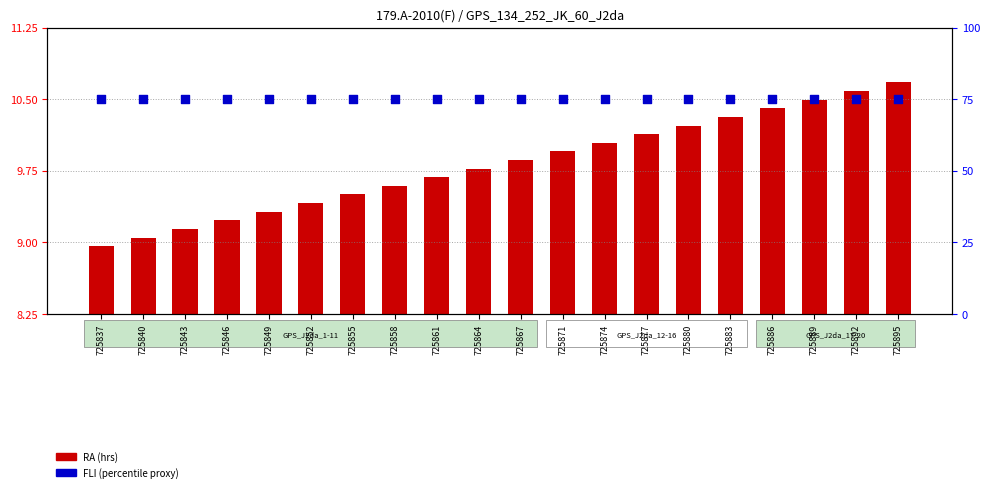

Which series contains the highest Y value?

FLI (scaled %)